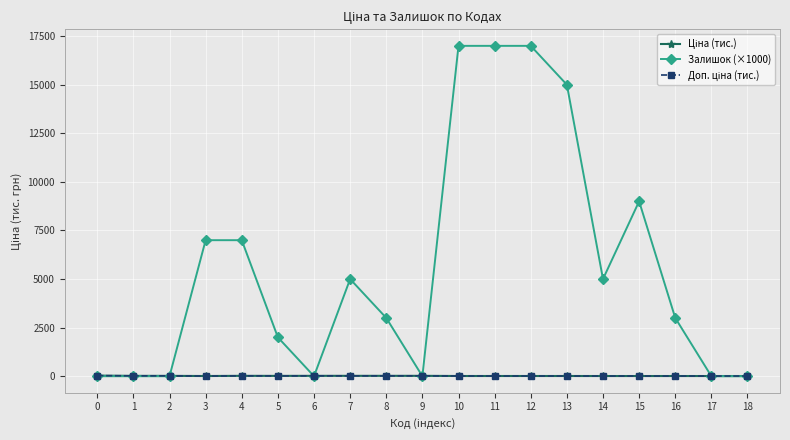

In Ціна (тис.), how many points are lower than both neighbors (excluding endpoints)?

2